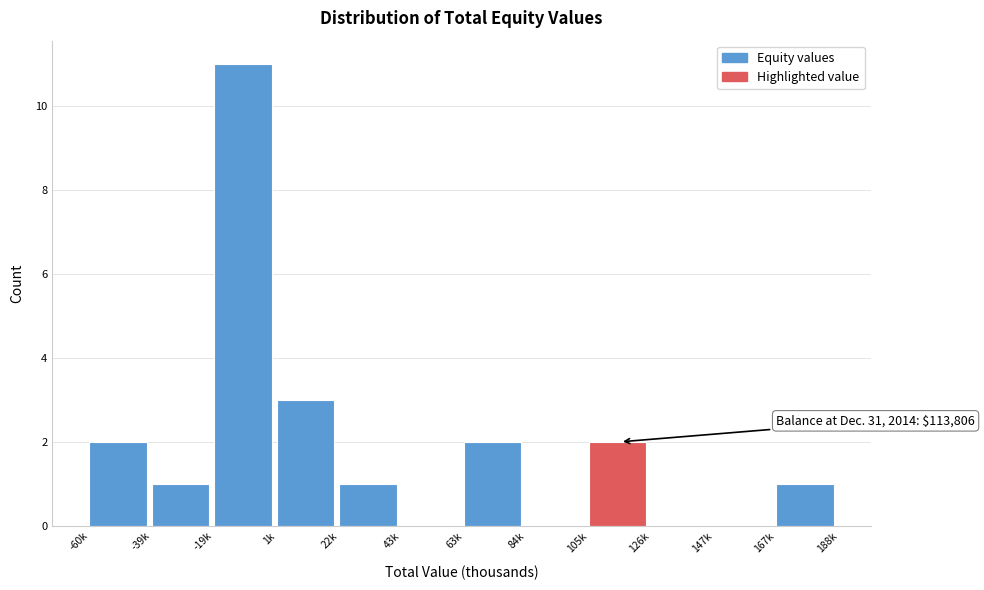

Reading left to right, what are all the values shown in this chart?

-60k=2	-39k=1	-19k=11	1k=3	22k=1	43k=0	63k=2	84k=0	105k=2	126k=0	147k=0	167k=1